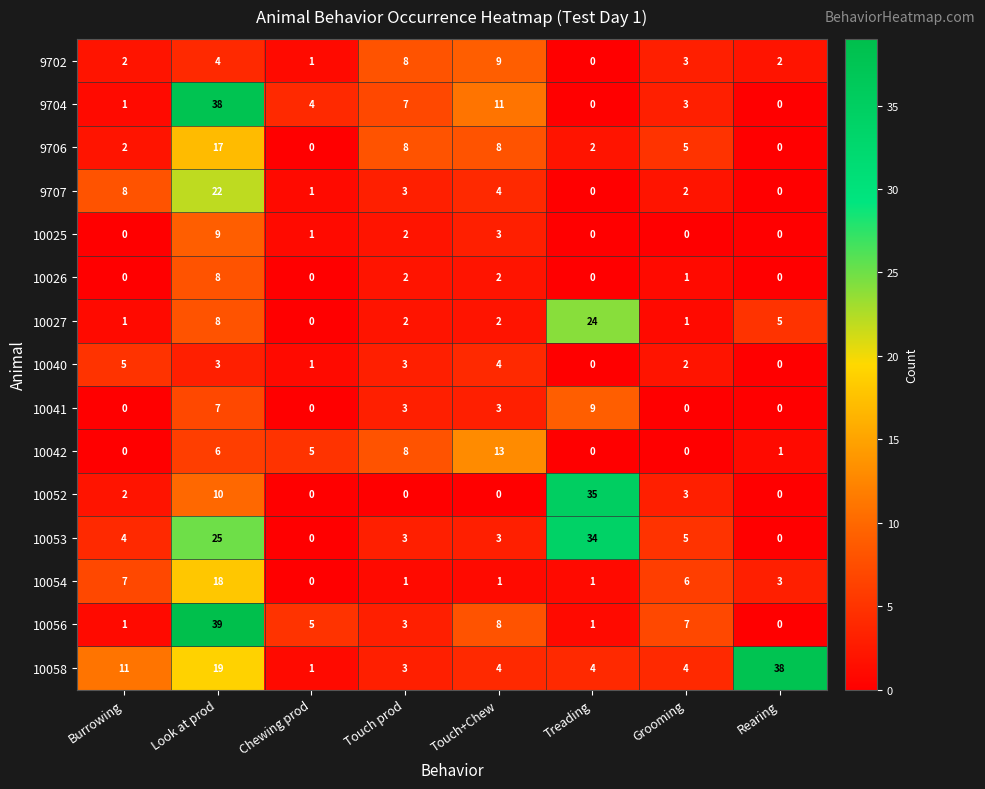

Which series has the largest range (max minus min)?

10056